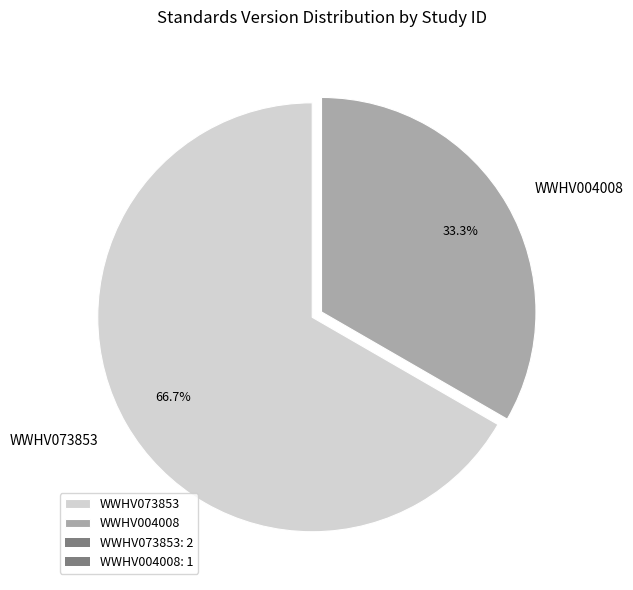

To the nearest percent, what is the average slice percentage?

50%